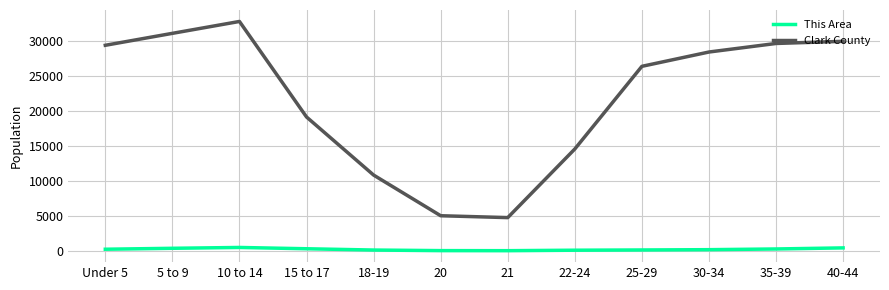

Rank the series by their maximum value, from lowest to highest.

This Area, Clark County